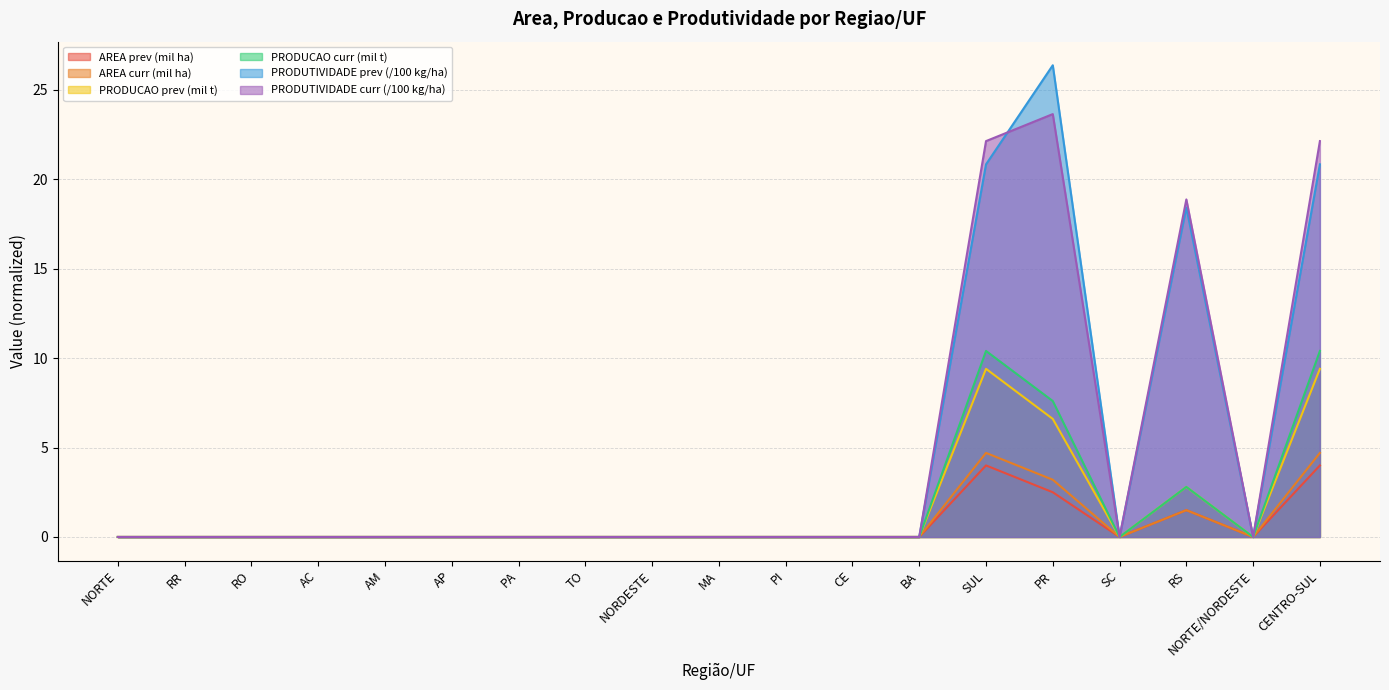

List the labels in order of PRODUTIVIDADE (Em kg/ha) - prev value, largest first.

PR, SUL, CENTRO-SUL, RS, NORTE, RR, RO, AC, AM, AP, PA, TO, NORDESTE, MA, PI, CE, BA, SC, NORTE/NORDESTE